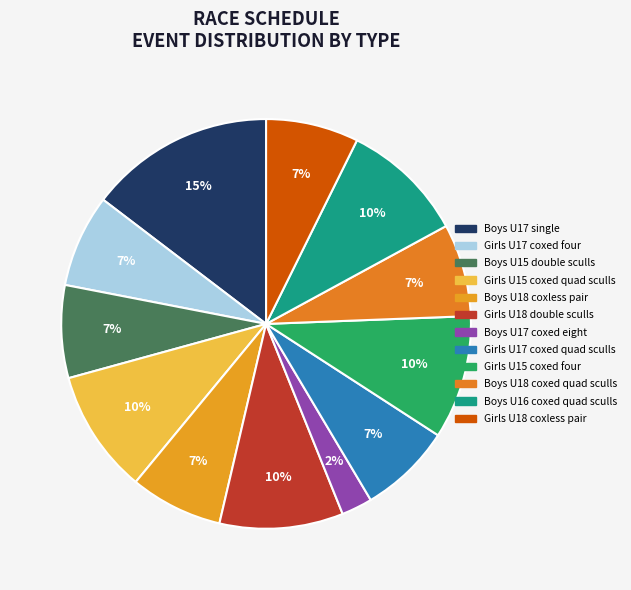

Is it true that Girls U17 coxed four is 7% of the pie?

True